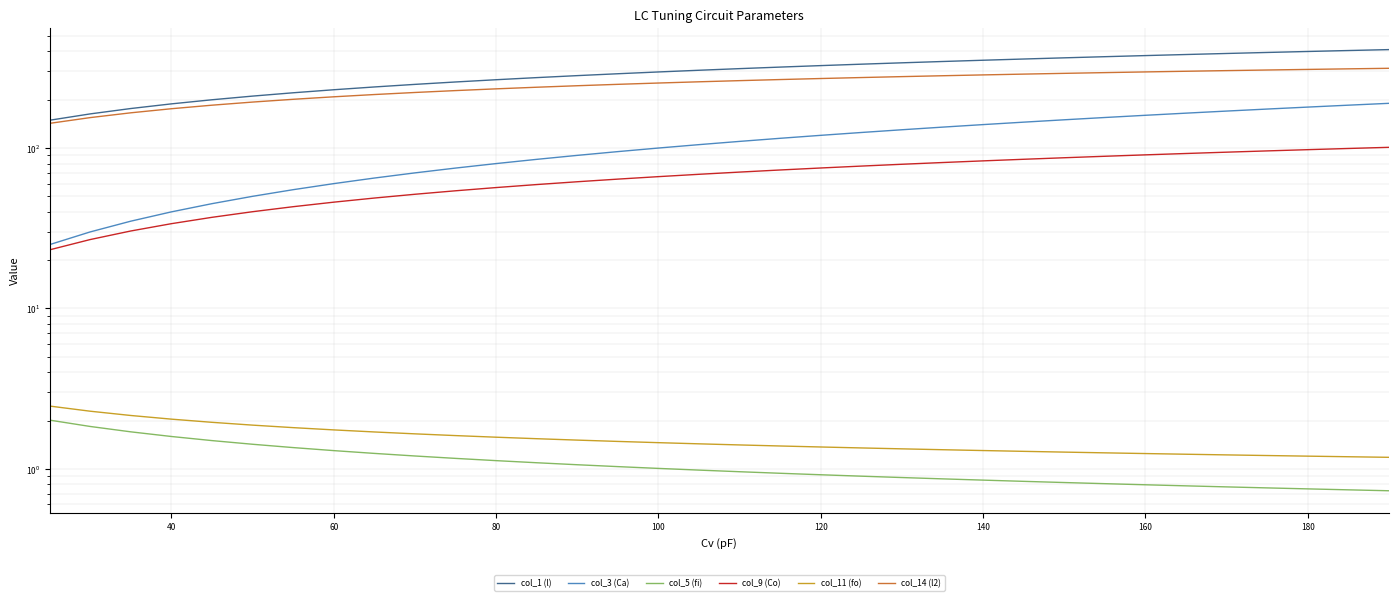

True or false: col_1 (l) and col_11 (fo) cross at least once.

False